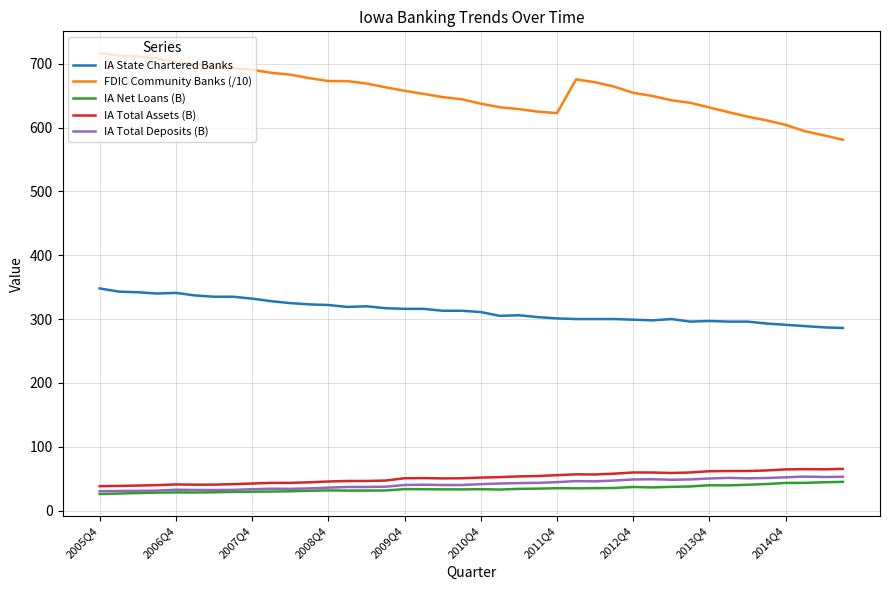

What is the maximum value for FDIC Community Banks (/10)?

716.2